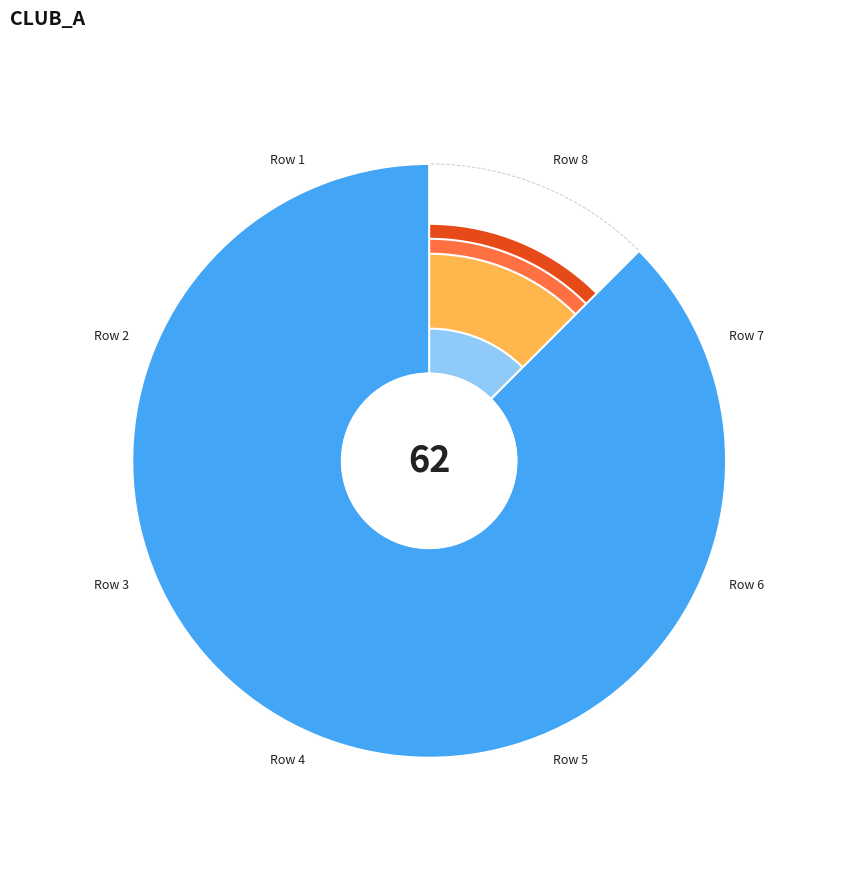

Rank the categories by value from highest to lowest.

Row 8, Row 4, Row 5, Row 6, Row 1, Row 2, Row 3, Row 7